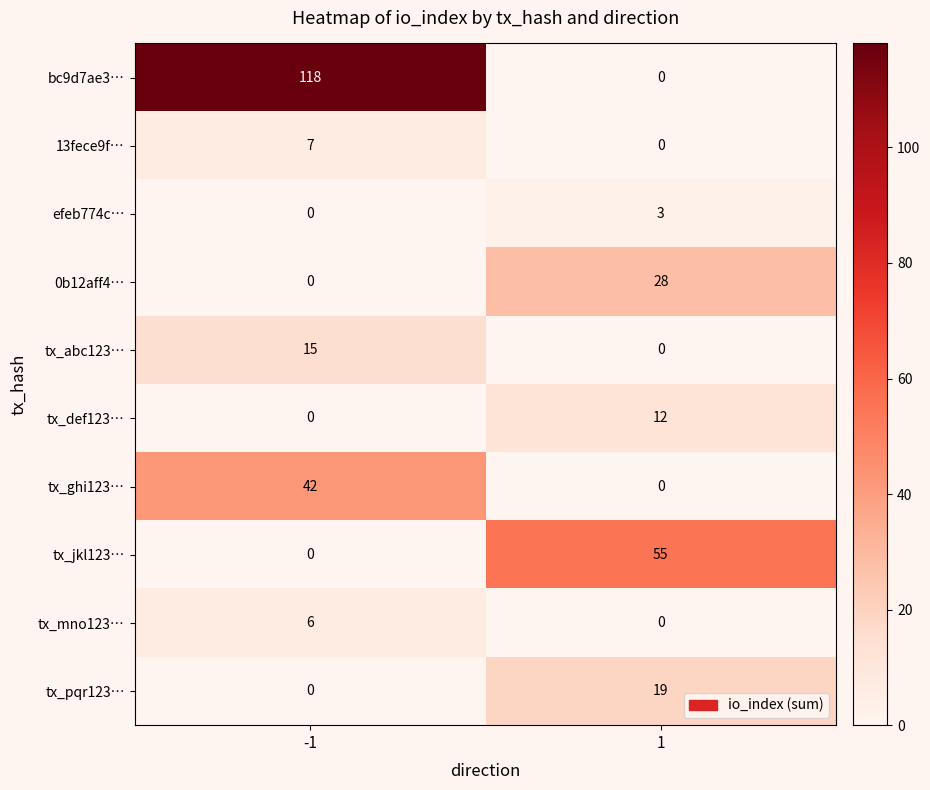

At which category is the sum across all series the highest?

-1